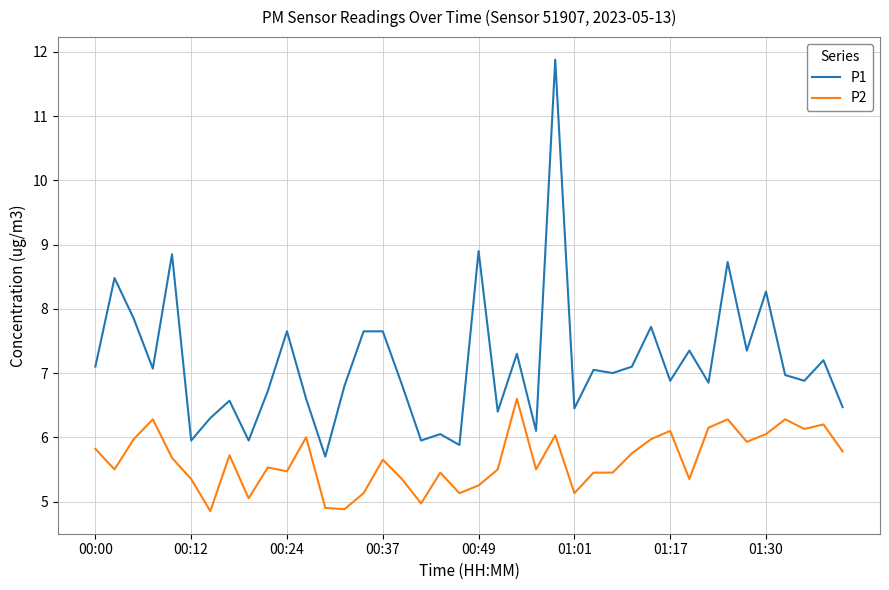

Rank the series by their average value, from highest to lowest.

P1, P2